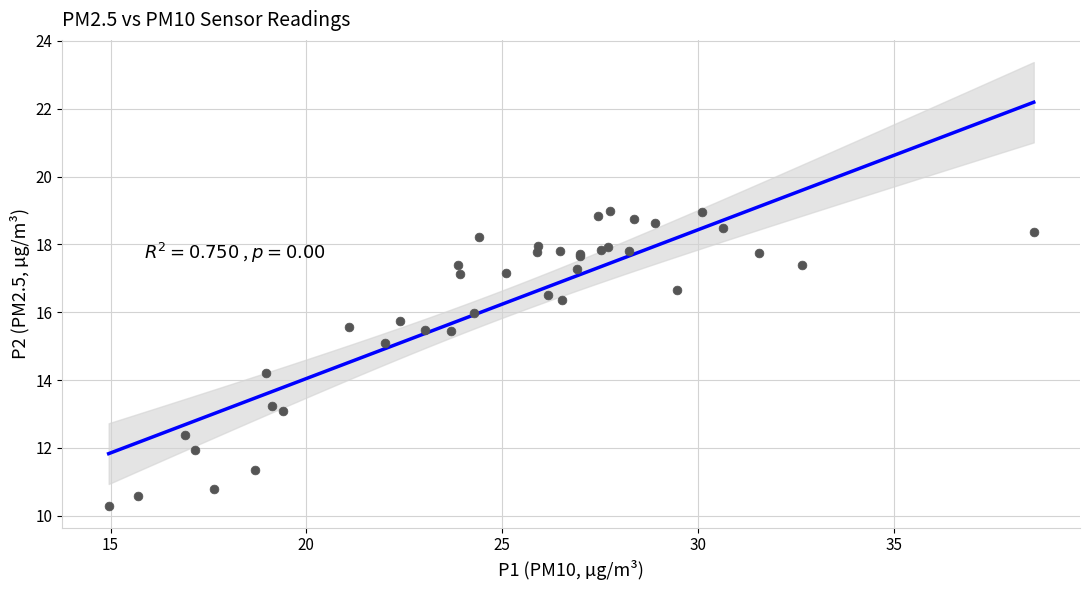

What Y value in the scatter plot is closest to 14?

14.2